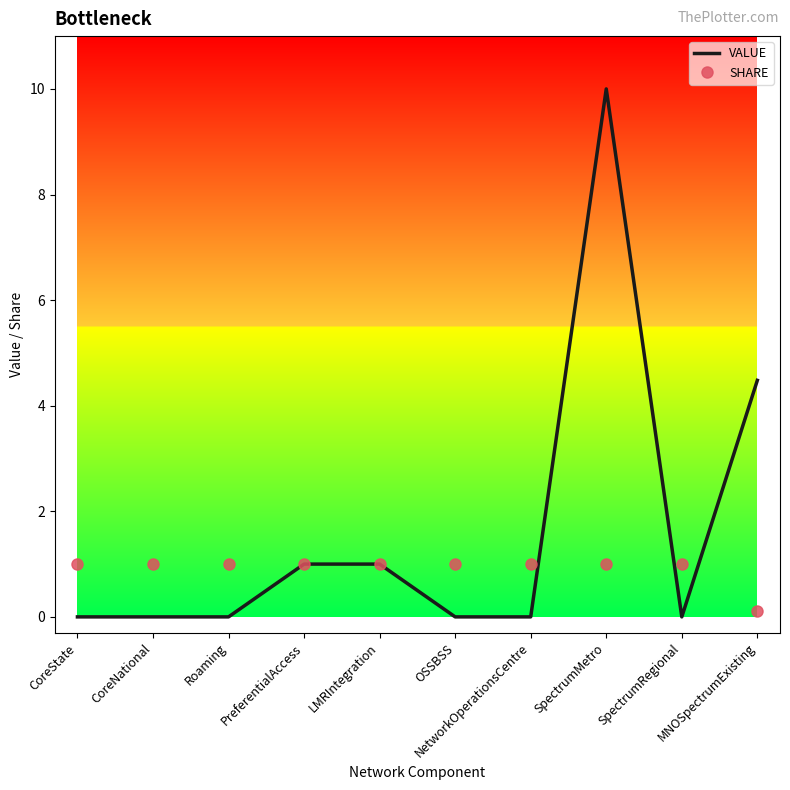

What is the highest value of the VALUE series?

10.0